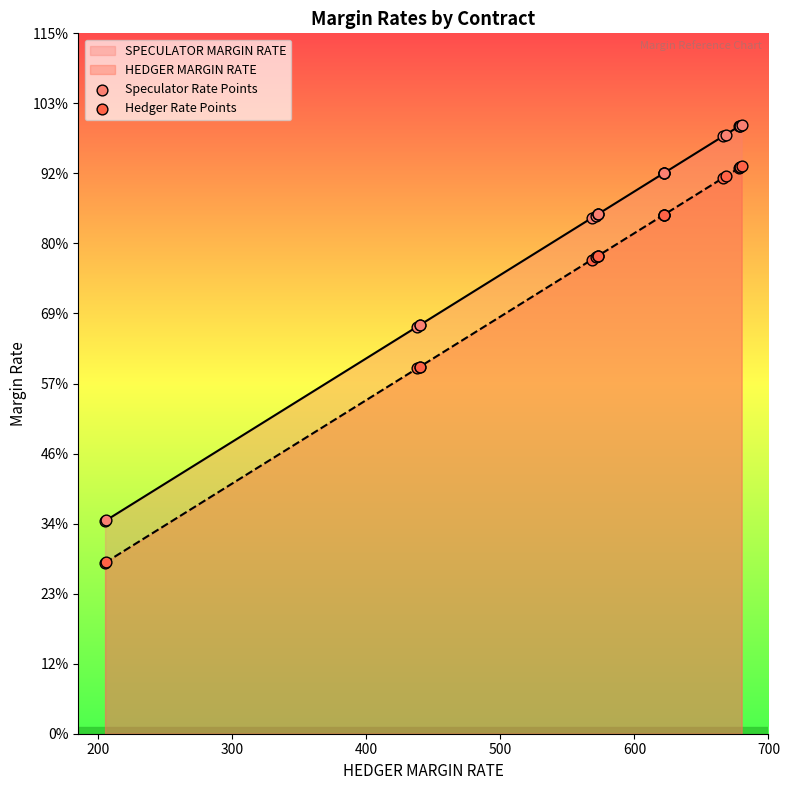

Which series contains the highest Y value?

Speculator Rate Points